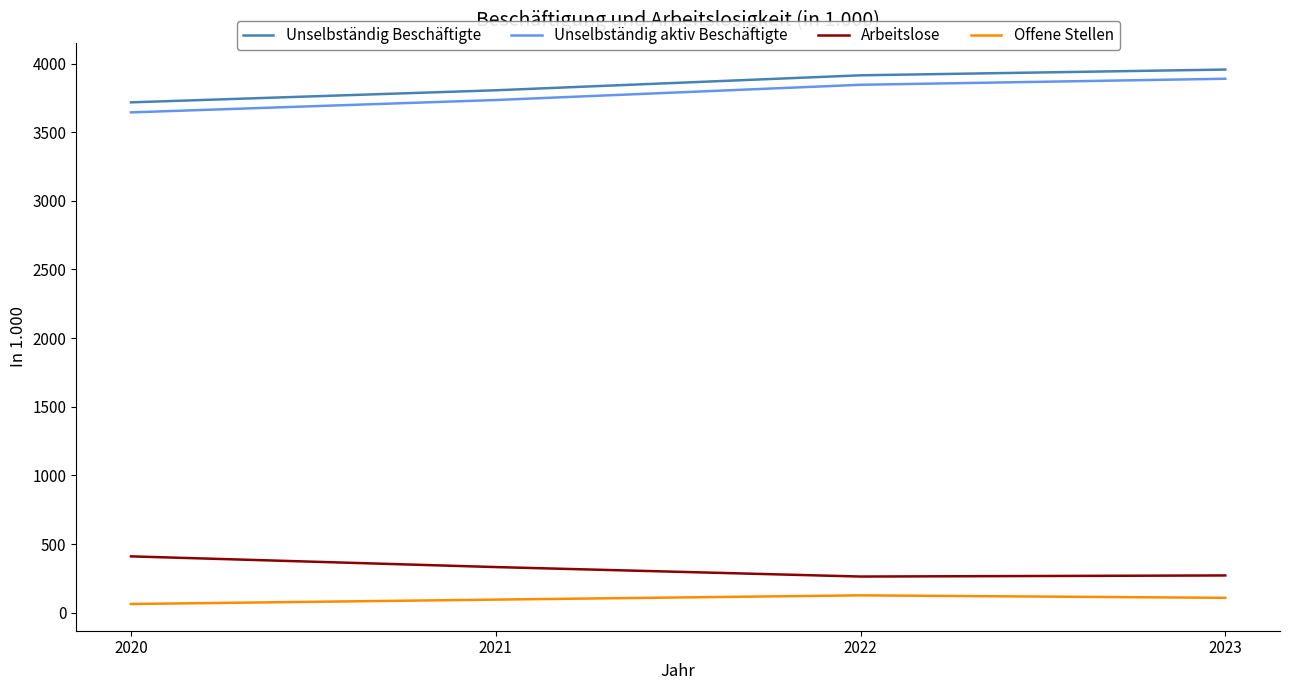

What is the total value across all series at 2021?

7966